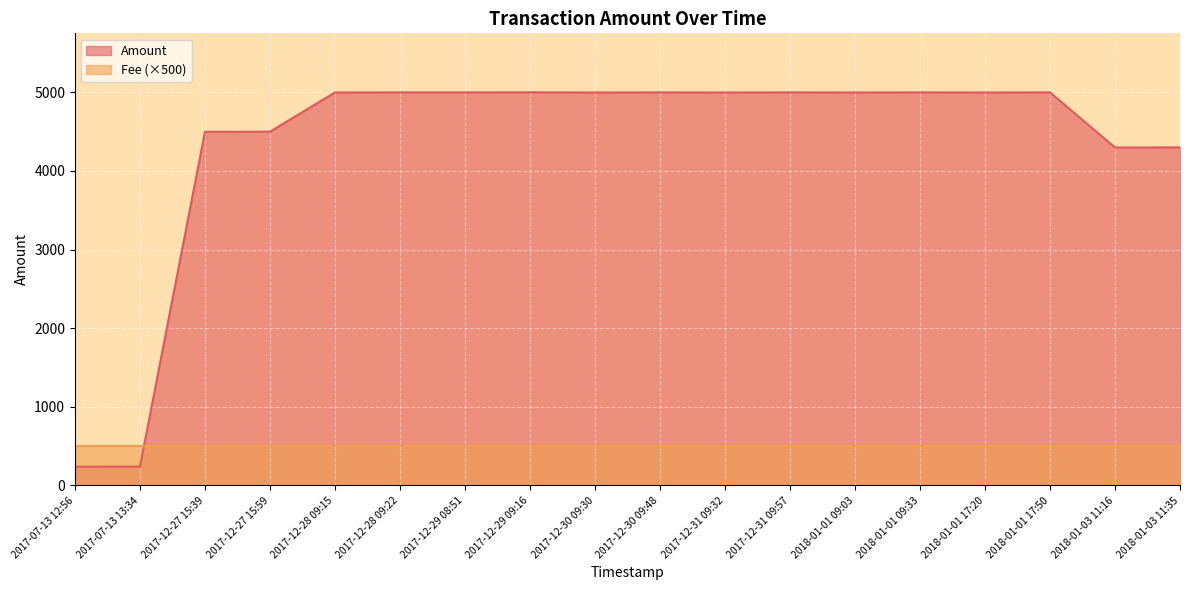

What is the maximum value shown in the chart?

5001